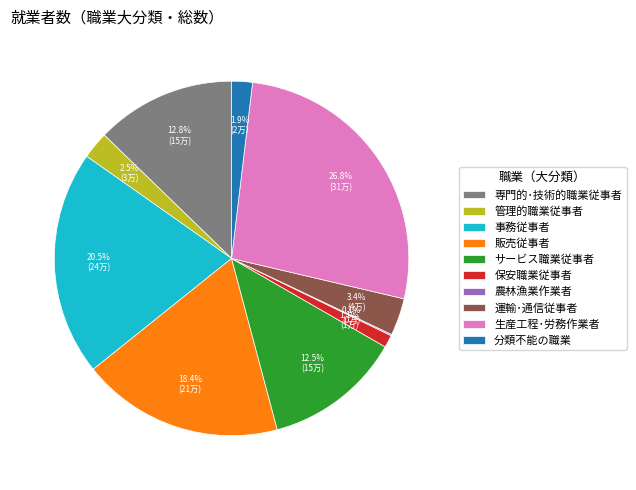

Approximately how many times larger is the value at 分類不能の職業 compared to 運輸･通信従事者?

0.6